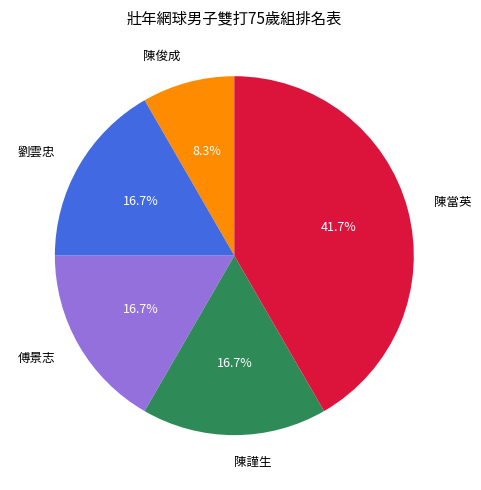

Is it true that 傅景志 is 17% of the pie?

True